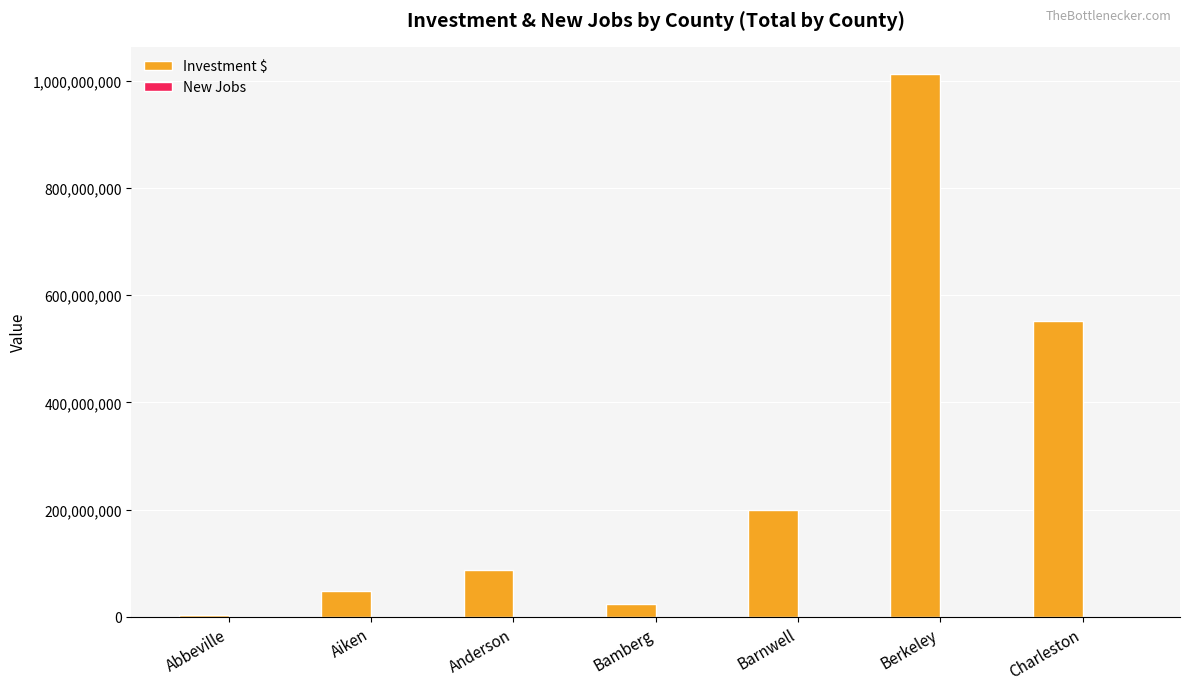

Which series has the largest total across all categories?

Investment $